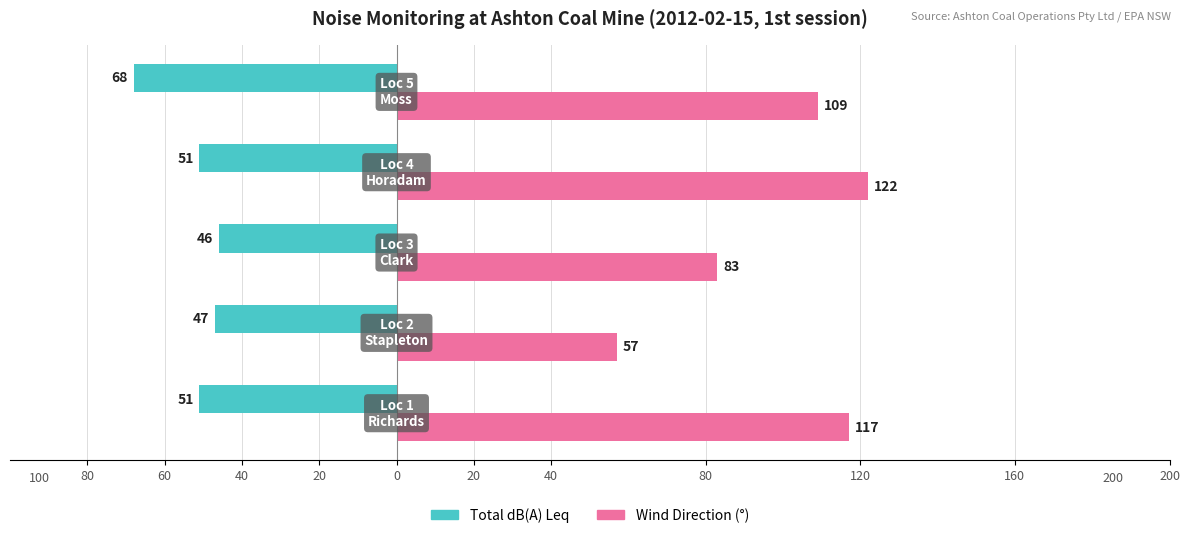

How many groups of bars are there?

5